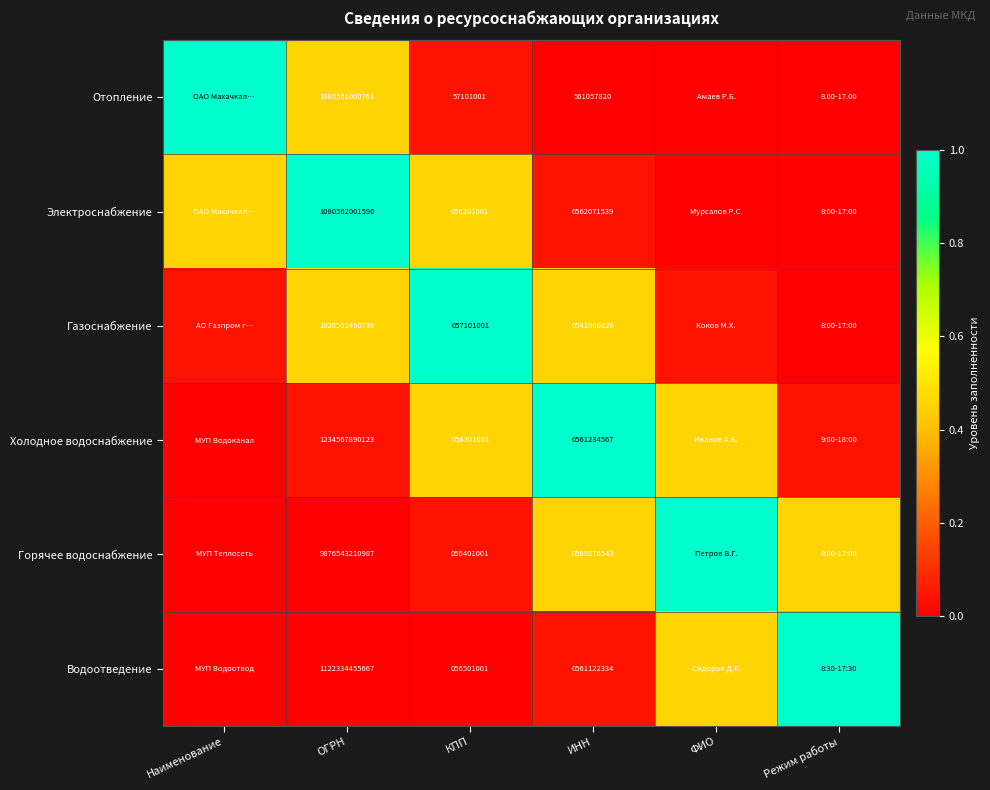

Between КПП and ИНН, which series saw the biggest shift?

Горячее водоснабжение